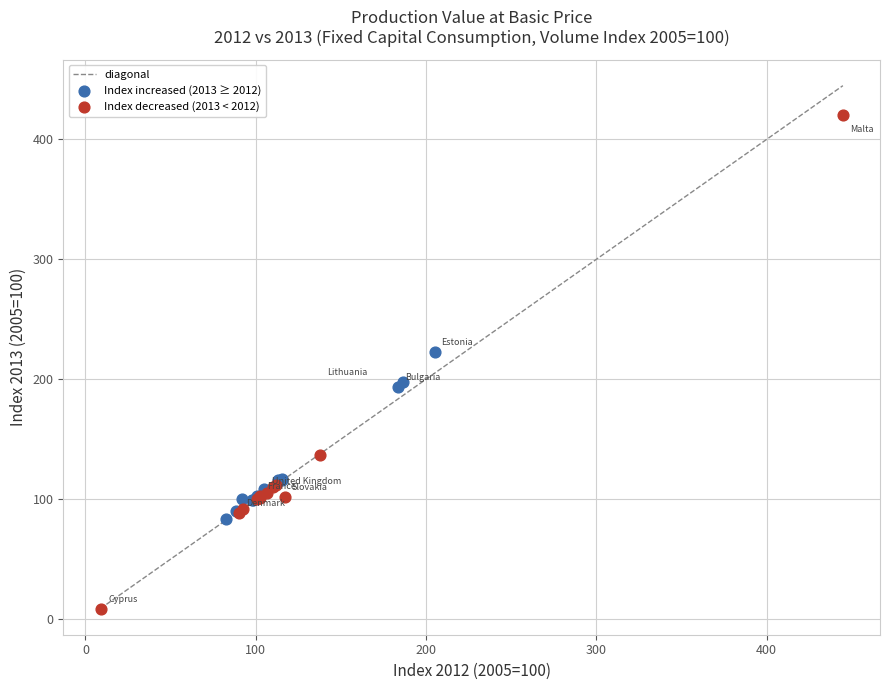

Which series reaches the minimum Y coordinate?

Index decreased (2013 < 2012)